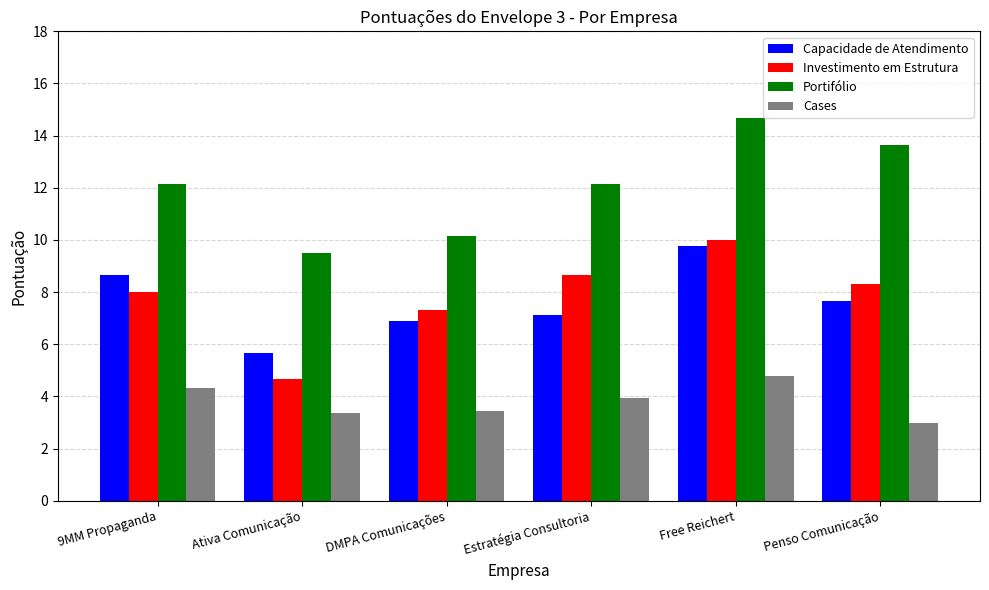

The Portifólio series shows 12.2 at Estratégia Consultoria. True or false?

True